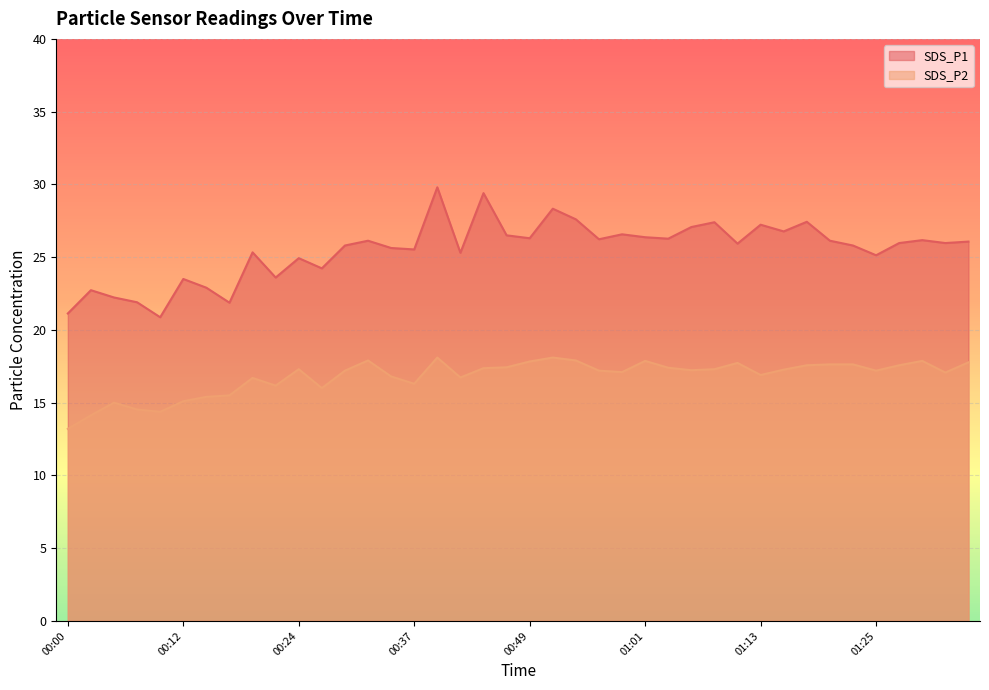

At which category is the sum across all series the highest?

00:39